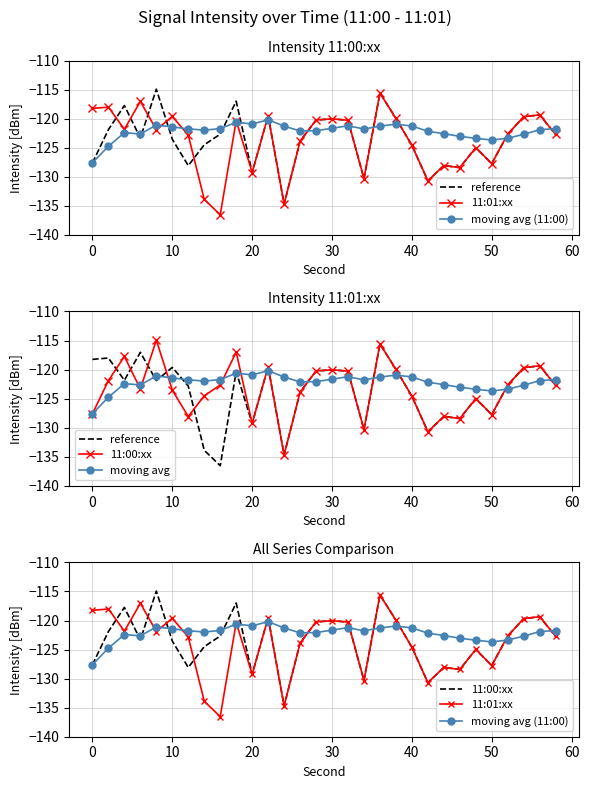

Reading left to right, what are all the values shown in this chart?

reference: -118.2	-118.0	-121.8	-117.0	-121.9	-119.6	-122.8	-133.9	-136.5	-120.4	-129.3	-119.5	-134.7	-123.9	-120.2	-120.0	-120.3	-130.3	-115.6	-120.0	-124.6	-130.7	-128.1	-128.4	-125.0	-127.7	-122.7	-119.7	-119.3	-122.7
11:01:xx: -118.2	-118.0	-121.8	-117.0	-121.9	-119.6	-122.8	-133.9	-136.5	-120.4	-129.3	-119.5	-134.7	-123.9	-120.2	-120.0	-120.3	-130.3	-115.6	-120.0	-124.6	-130.7	-128.1	-128.4	-125.0	-127.7	-122.7	-119.7	-119.3	-122.7
moving avg (11:00): -127.6	-124.7	-122.4	-122.6	-121.1	-121.4	-121.8	-122.0	-121.7	-120.6	-120.9	-120.2	-121.3	-122.1	-122.1	-121.7	-121.2	-121.8	-121.3	-120.9	-121.3	-122.2	-122.6	-123.0	-123.4	-123.7	-123.4	-122.7	-121.9	-121.7
11:00:xx: -127.6	-121.9	-117.7	-123.3	-114.9	-123.5	-128.1	-124.5	-122.7	-117.0	-129.3	-119.5	-134.7	-123.9	-120.2	-120.0	-120.3	-130.3	-115.6	-120.0	-124.6	-130.7	-128.1	-128.4	-125.0	-127.7	-122.7	-119.7	-119.3	-122.7
moving avg: -127.6	-124.7	-122.4	-122.6	-121.1	-121.4	-121.8	-122.0	-121.7	-120.6	-120.9	-120.2	-121.3	-122.1	-122.1	-121.7	-121.2	-121.8	-121.3	-120.9	-121.3	-122.2	-122.6	-123.0	-123.4	-123.7	-123.4	-122.7	-121.9	-121.7